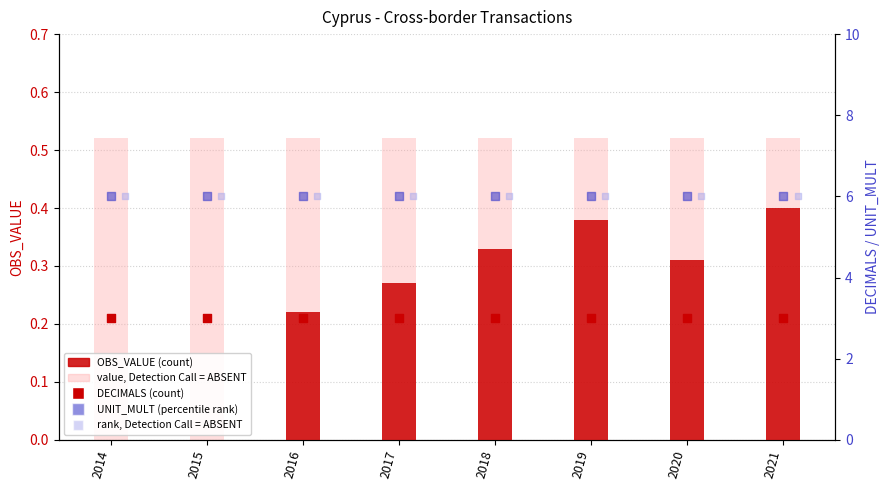

Which series has the largest Y range (max minus min)?

OBS_VALUE